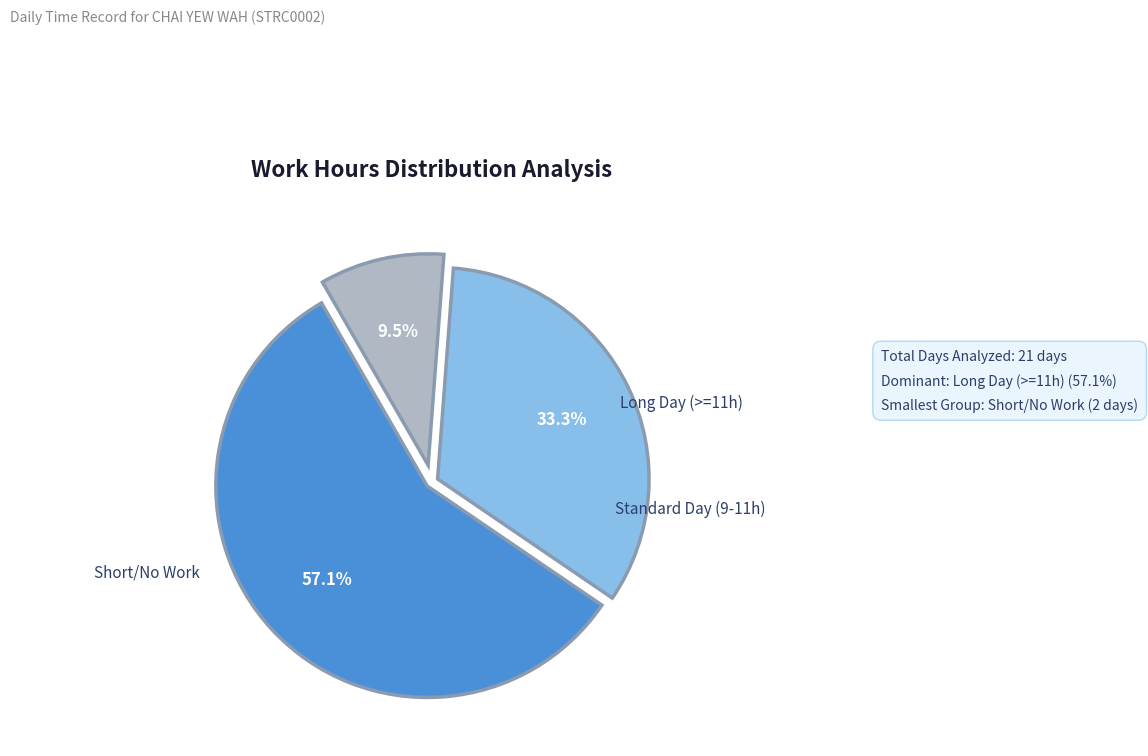

To the nearest percent, what is the average slice percentage?

33%